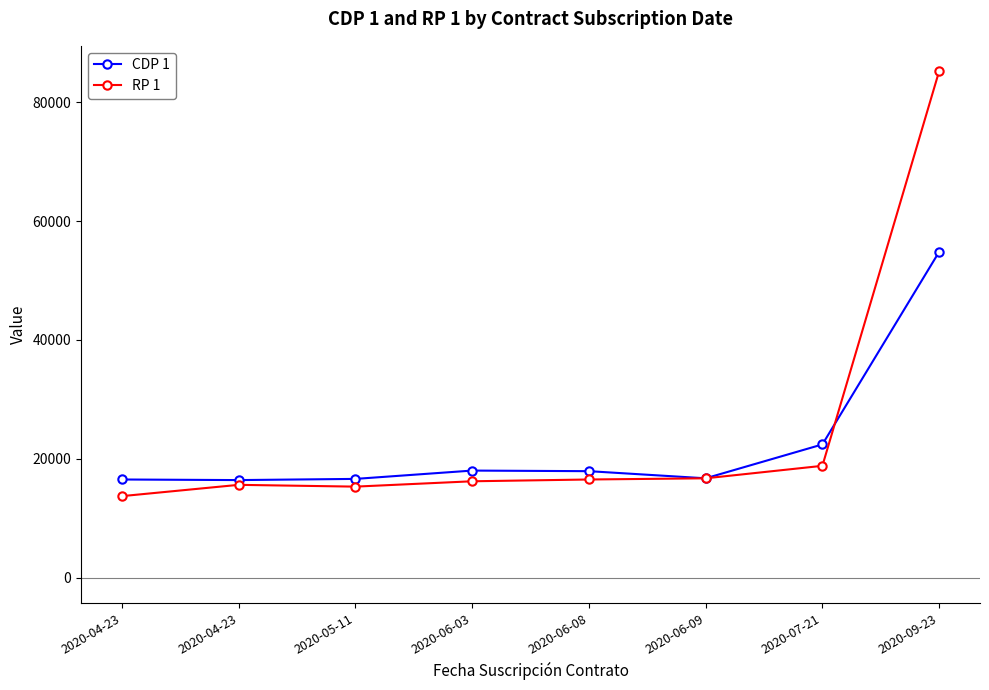

Does the chart have visible grid lines?

No